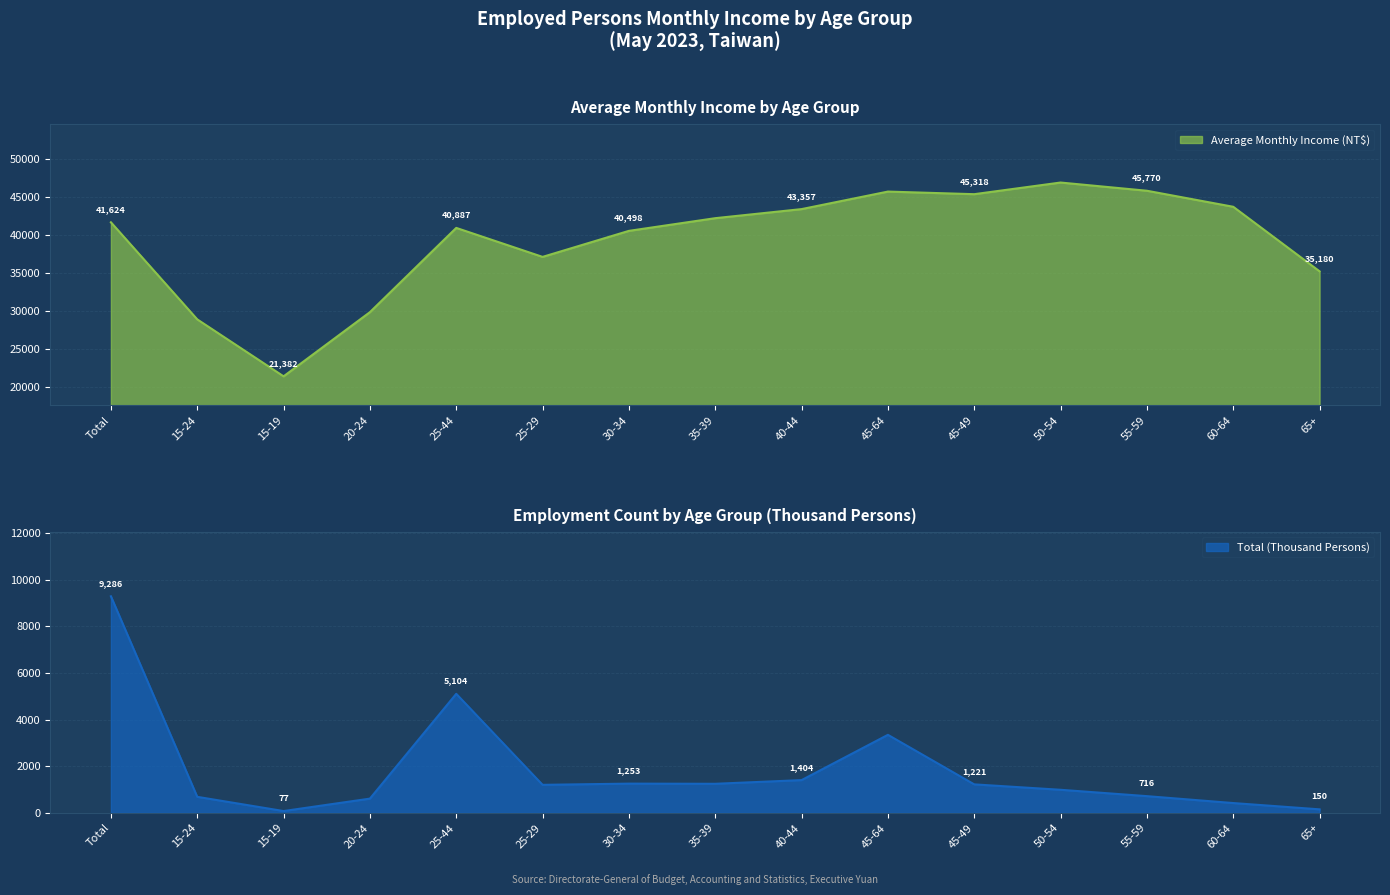

Which series changed the most between Total and 40-44?

Total (Thousand Persons)